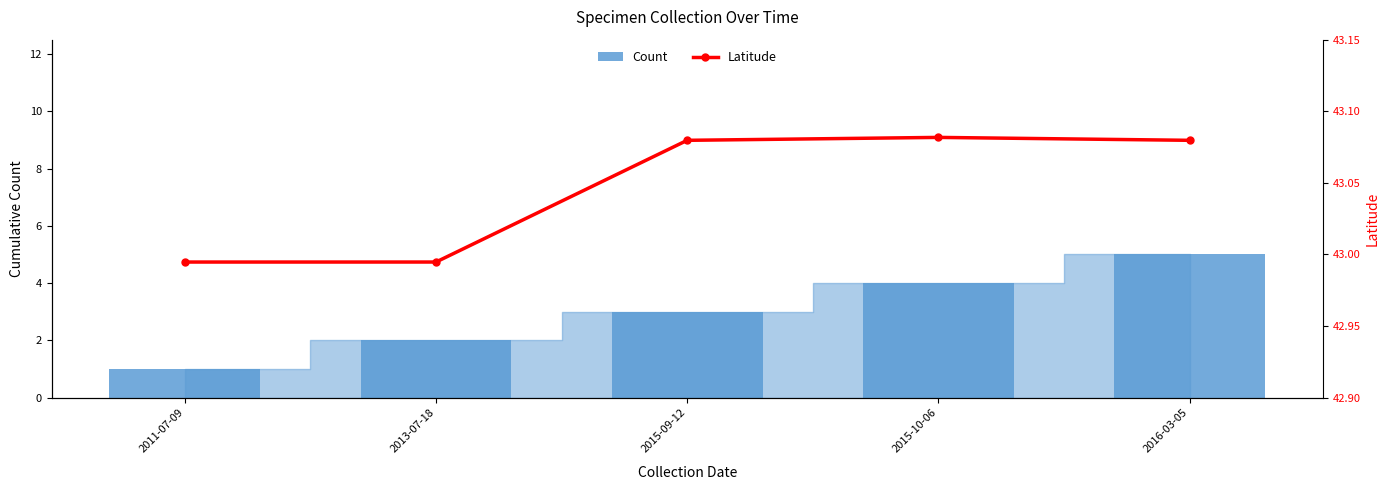

What are all the series names shown in the legend?

Count, Latitude